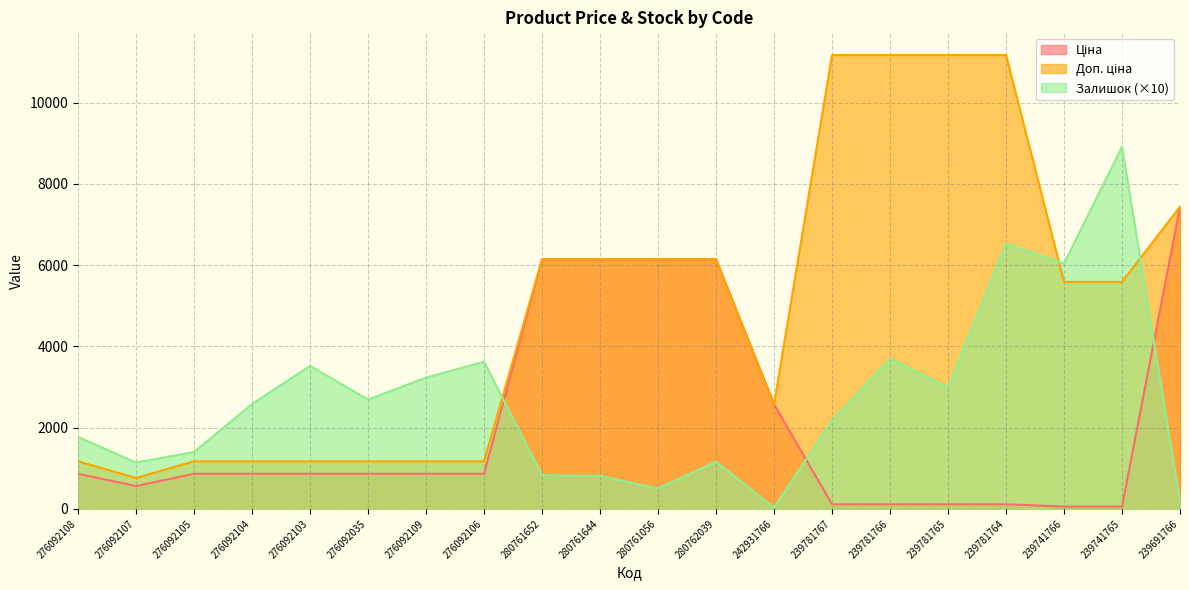

What are all the series names shown in the legend?

Ціна, Доп. ціна, Залишок